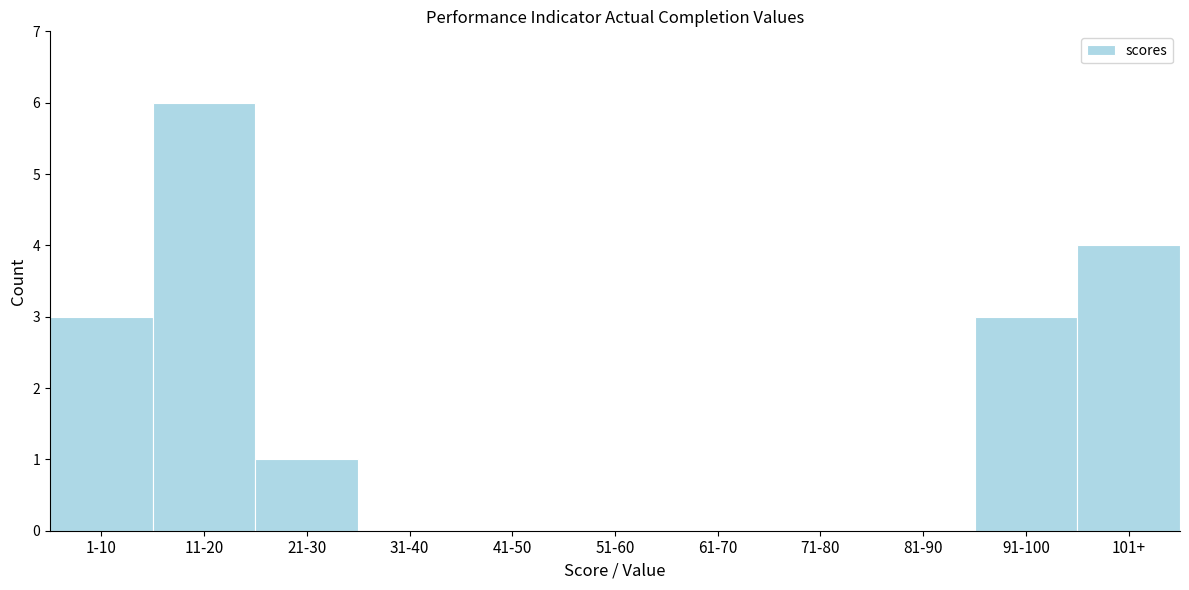

Reading left to right, transcribe all the data shown in this chart.

1-10=3	11-20=6	21-30=1	31-40=0	41-50=0	51-60=0	61-70=0	71-80=0	81-90=0	91-100=3	101+=4